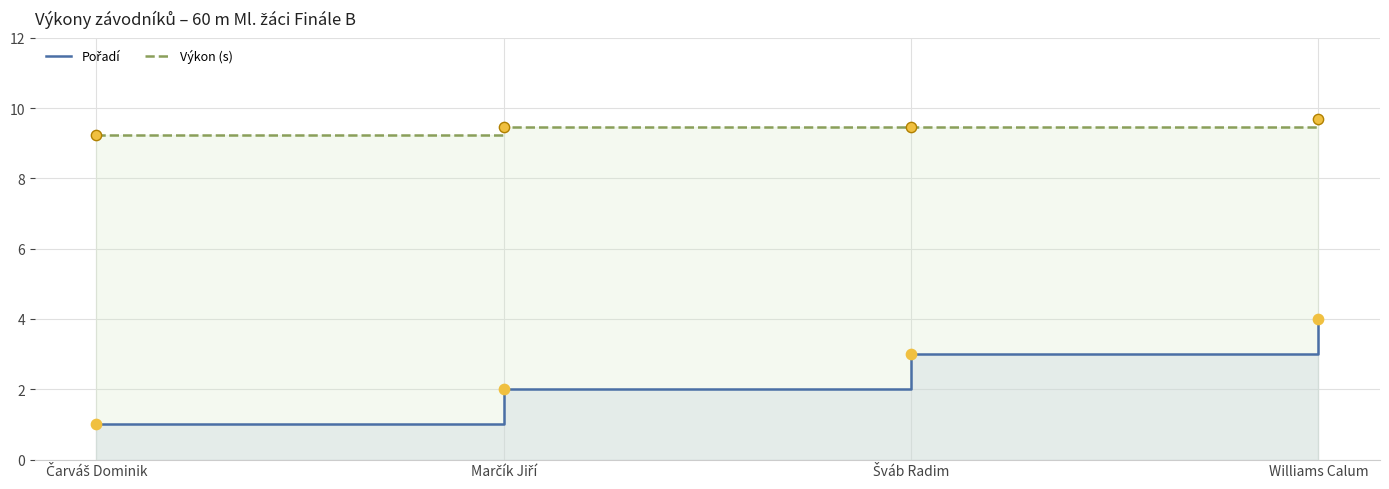

What is the total value across all series at Williams Calum?

13.7